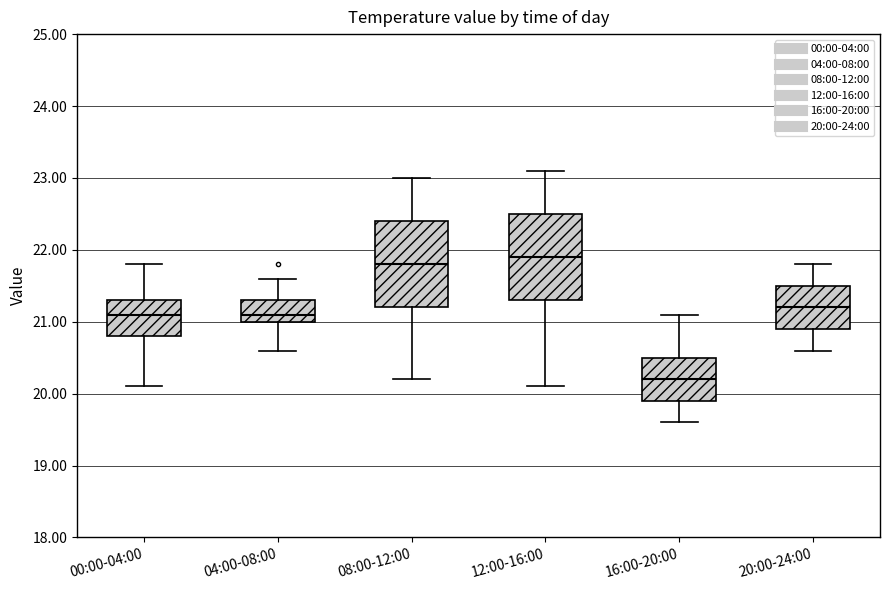

Reading left to right, read every box against the y-axis: the position of its median line, the range the box covers, and the ends of its whiskers. The values are not printed on the chart, so give them approximately, as read against the axis.

00:00-04:00: median 21.1, box 20.8 to 21.3, whiskers 20.1 to 21.8
04:00-08:00: median 21.1, box 21.0 to 21.3, whiskers 20.6 to 21.6
08:00-12:00: median 21.8, box 21.2 to 22.4, whiskers 20.2 to 23.0
12:00-16:00: median 21.9, box 21.3 to 22.5, whiskers 20.1 to 23.1
16:00-20:00: median 20.2, box 19.9 to 20.5, whiskers 19.6 to 21.1
20:00-24:00: median 21.2, box 20.9 to 21.5, whiskers 20.6 to 21.8